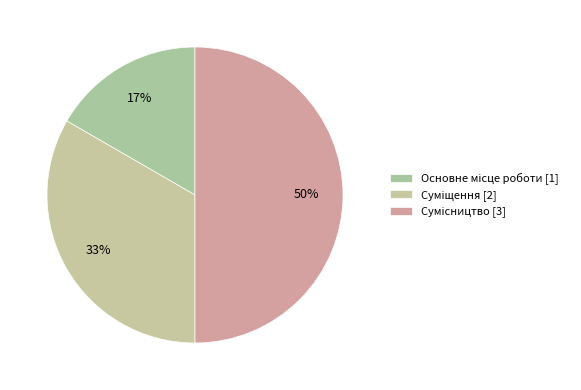

Count the number of slices in the pie.

3